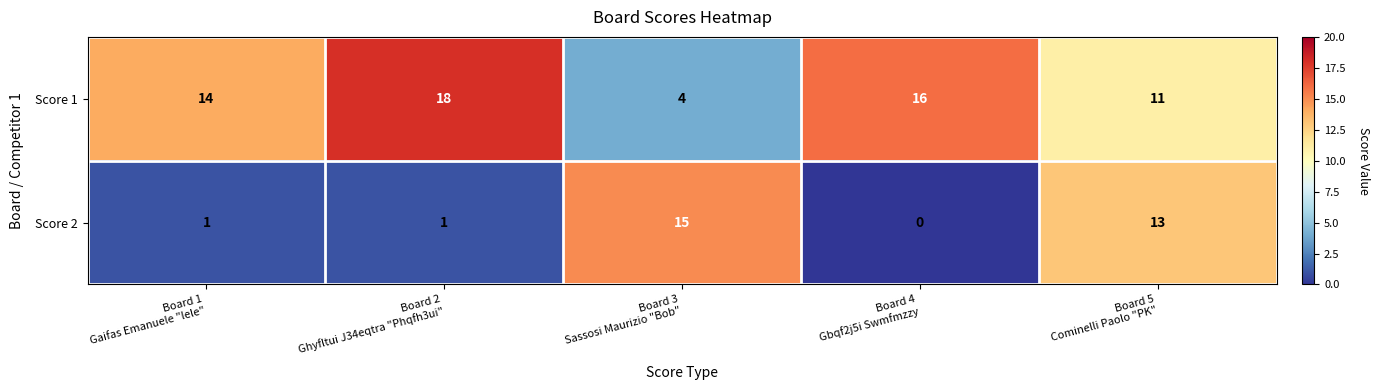

At how many categories does at least one series exceed 11?

5